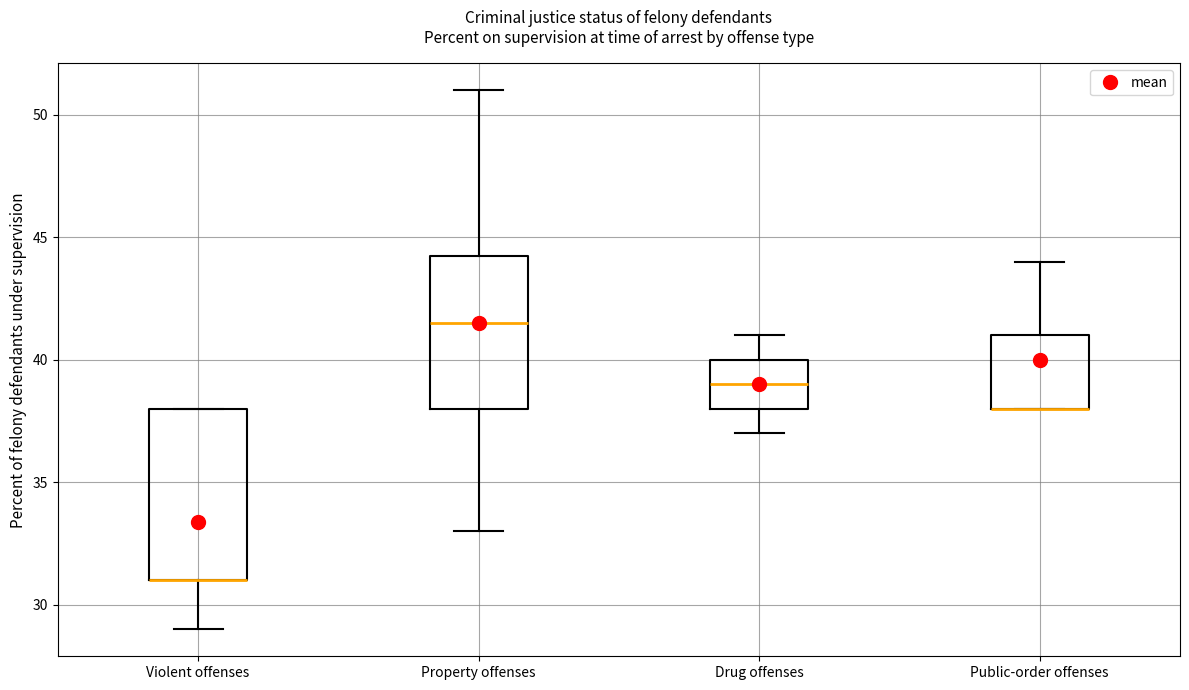

Reading left to right, transcribe this box plot: for each box, give where its median line is, the range the box spans, and where its two whiskers end, as read against the y-axis. The values are not printed on the chart, so give them approximately, as read against the axis.

Violent offenses: median 31.0 (drawn on the box's lower edge), box 31.0 to 38.0, whiskers 29.0 to 38.0
Property offenses: median 41.5, box 38.0 to 44.5, whiskers 33.0 to 51.0
Drug offenses: median 39.0, box 38.0 to 40.0, whiskers 37.0 to 41.0
Public-order offenses: median 38.0 (drawn on the box's lower edge), box 38.0 to 41.0, whiskers 38.0 to 44.0